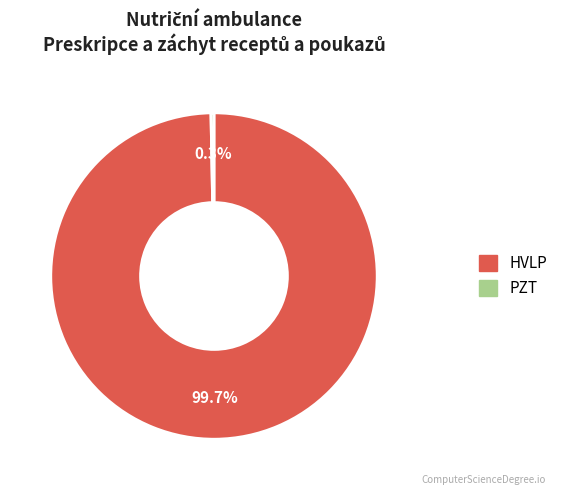

Is there a majority slice in this chart?

Yes